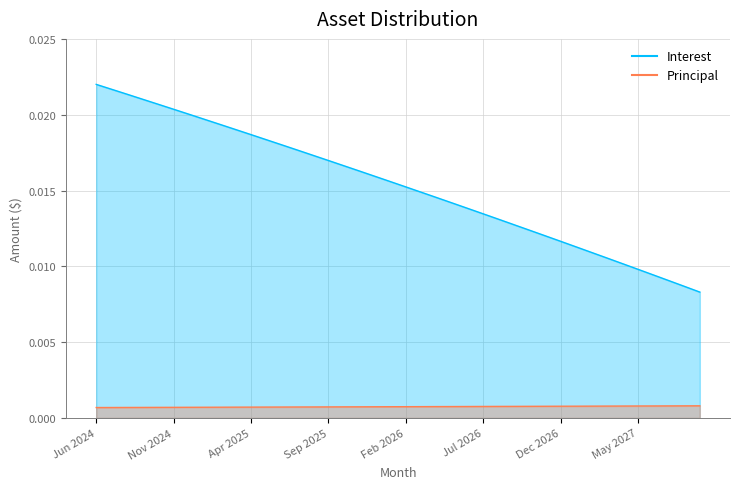

What are all the series names shown in the legend?

Interest, Principal